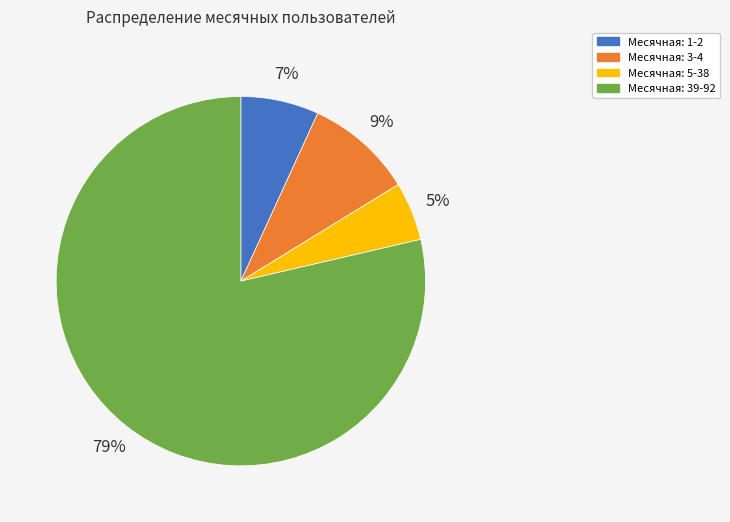

The Месячная: 39-92 slice represents 79% of the pie. True or false?

True